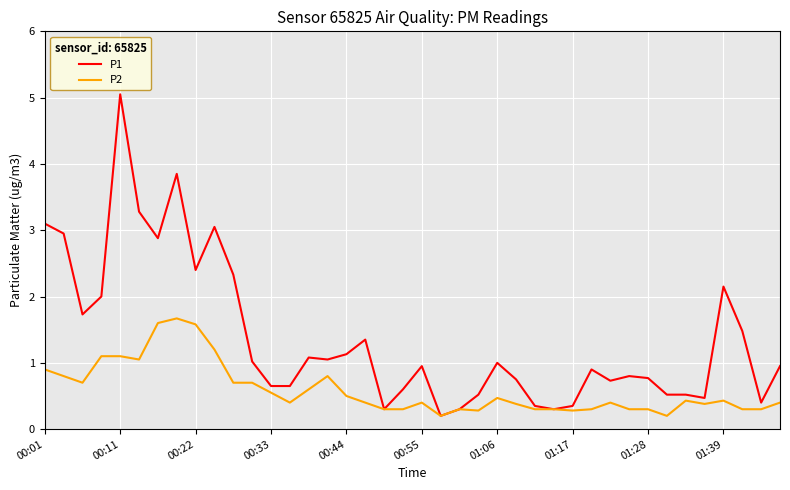

What is the highest value of the P2 series?

1.7